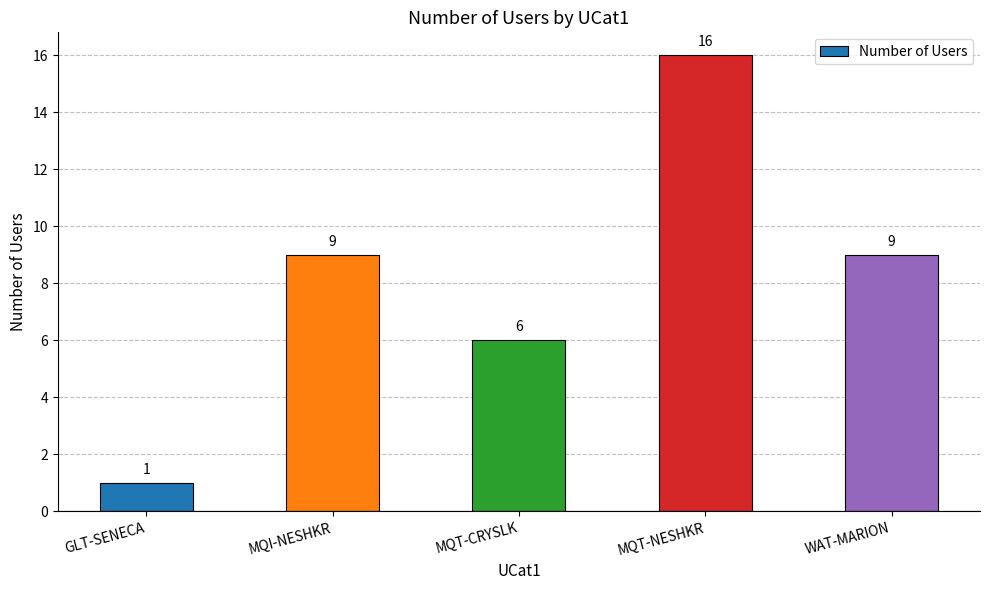

How many distinct data groups are displayed?

1